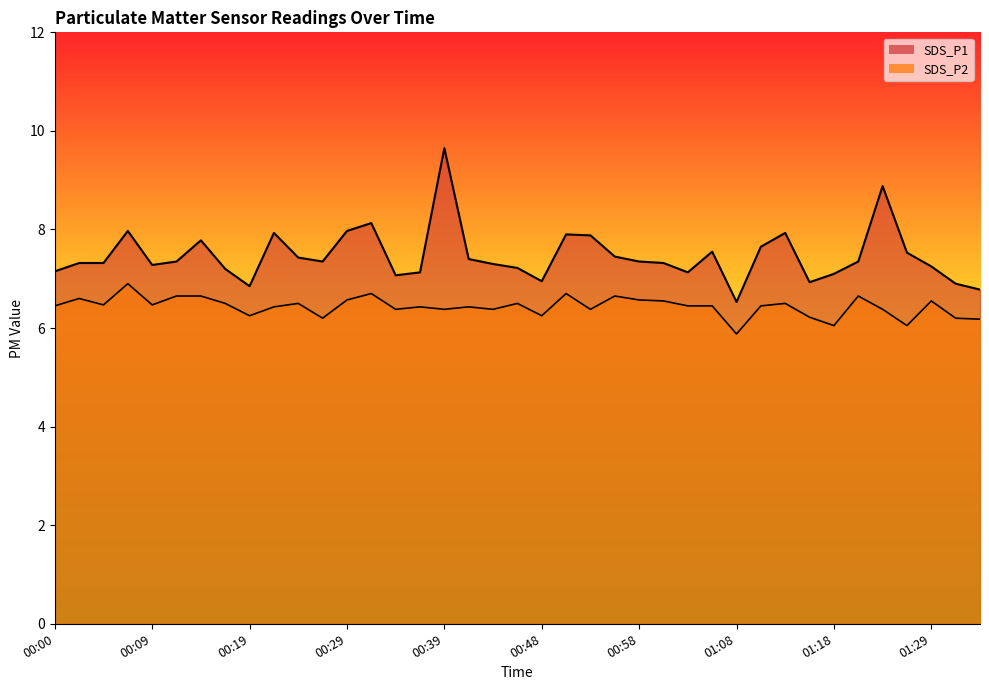

What is the value of the SDS_P2 point at the 2nd from the left?

6.6